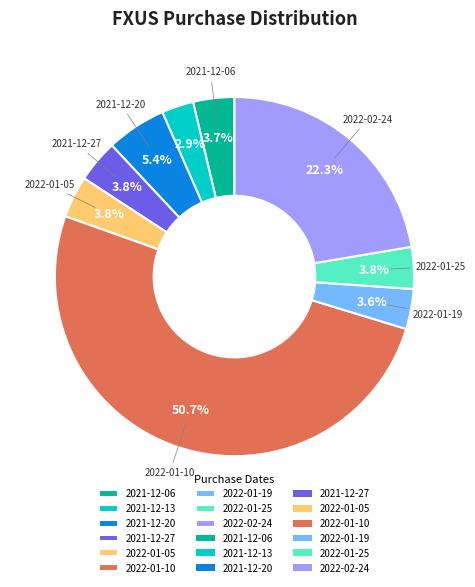

How many segments does this pie chart have?

9